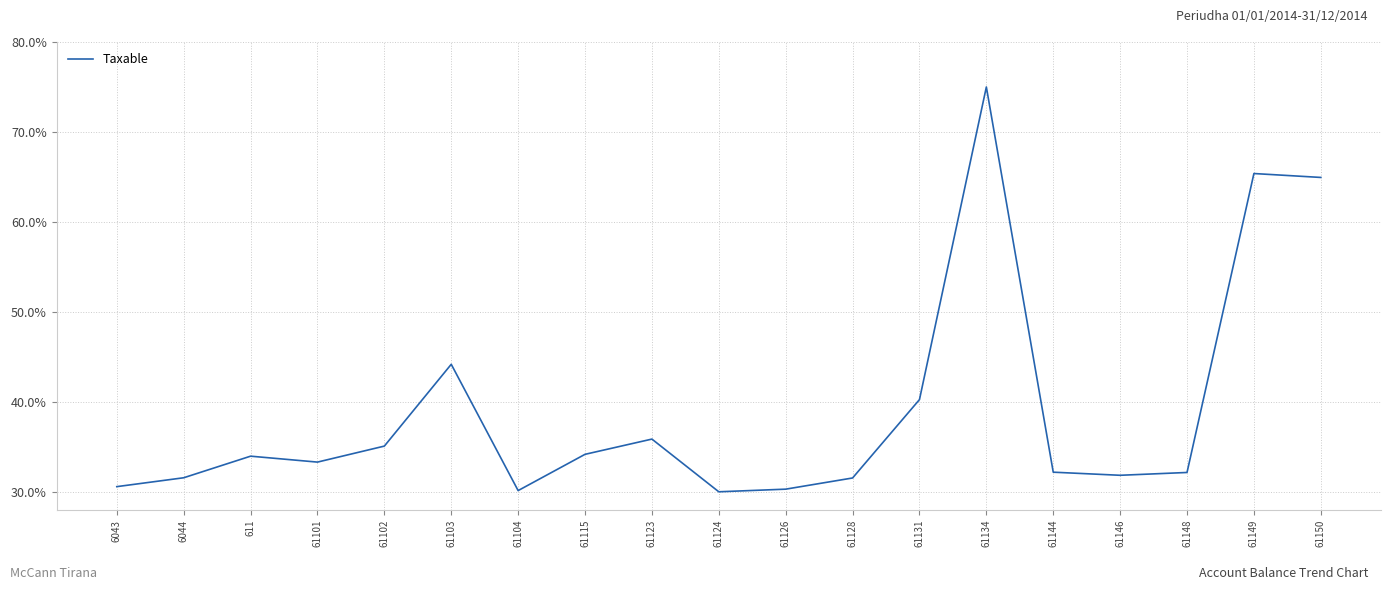

True or false: the data has more than 2 interior local peaks.

True